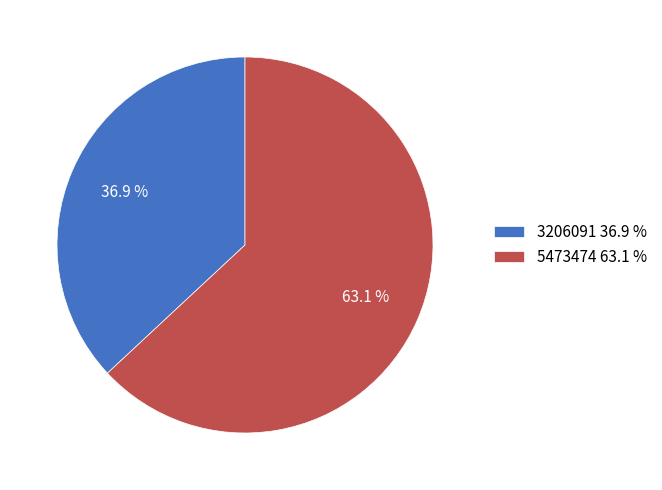

True or false: 5473474 accounts for 55% of the total.

False